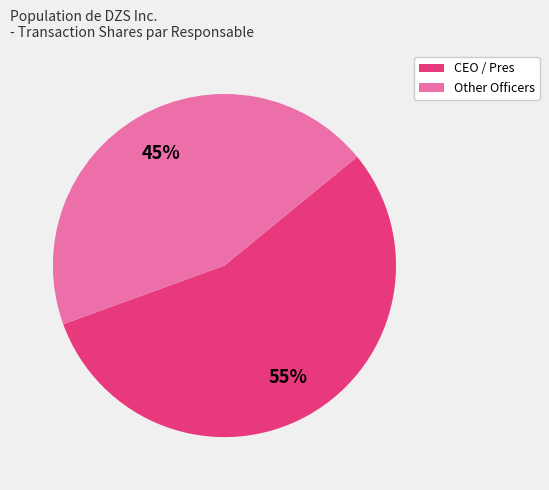

Is there a majority slice in this chart?

Yes